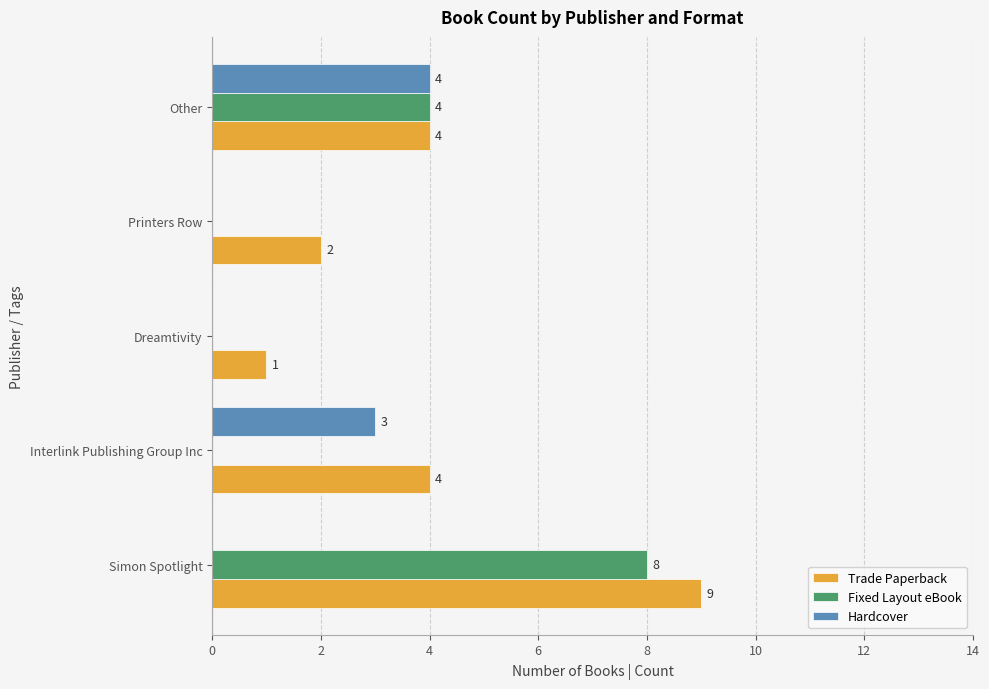

Count the number of data series in this chart.

3